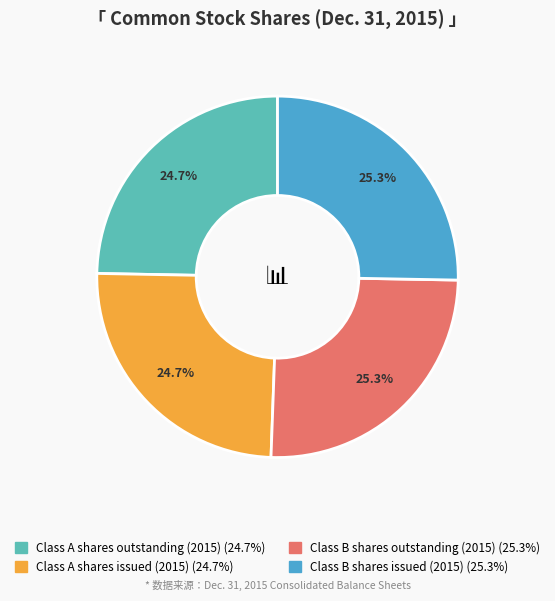

What percentage is the Class B shares outstanding (2015) slice, to the nearest percent?

25%